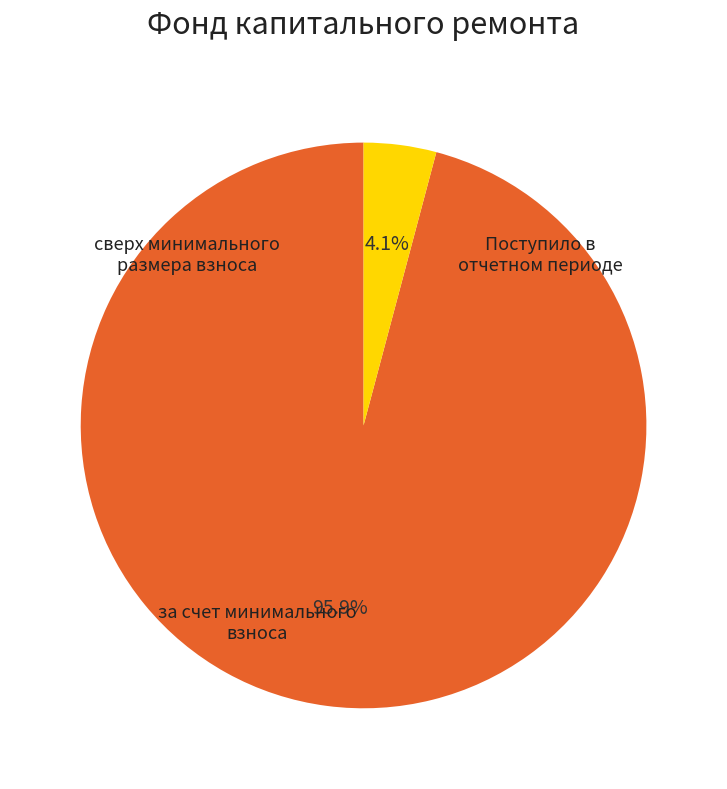

Does any single category account for the majority?

Yes